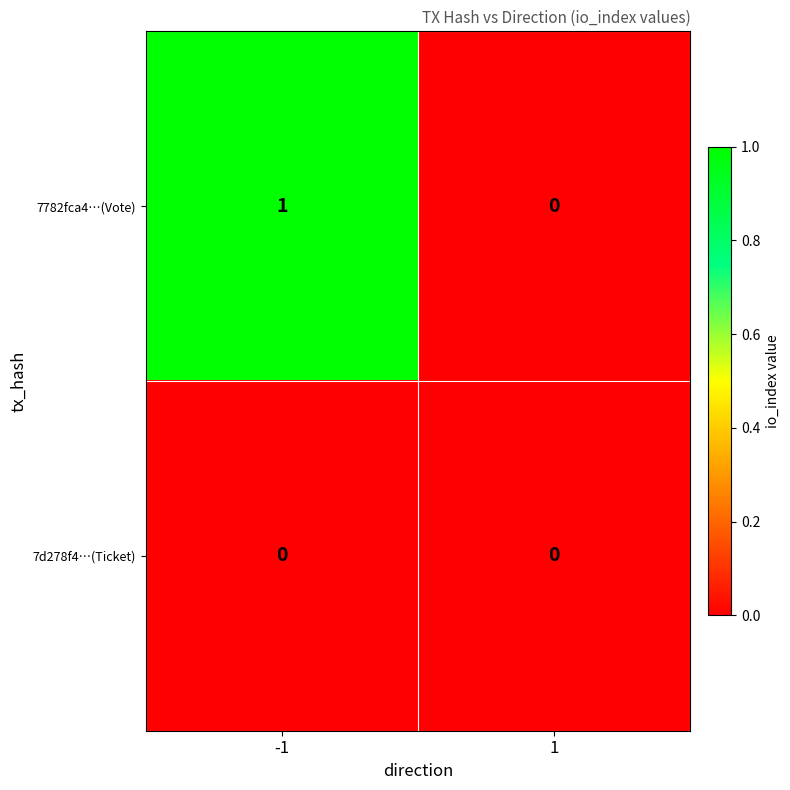

Which series has the widest spread of values?

7782fca4…(Vote)